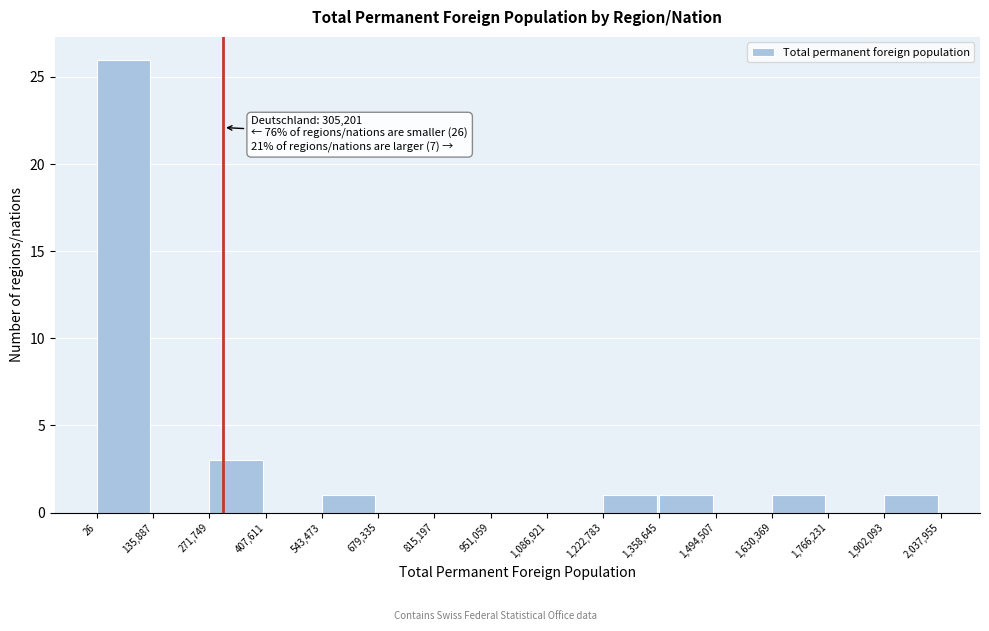

Over which range of the x-axis is the bar tallest?

26 to 135,887